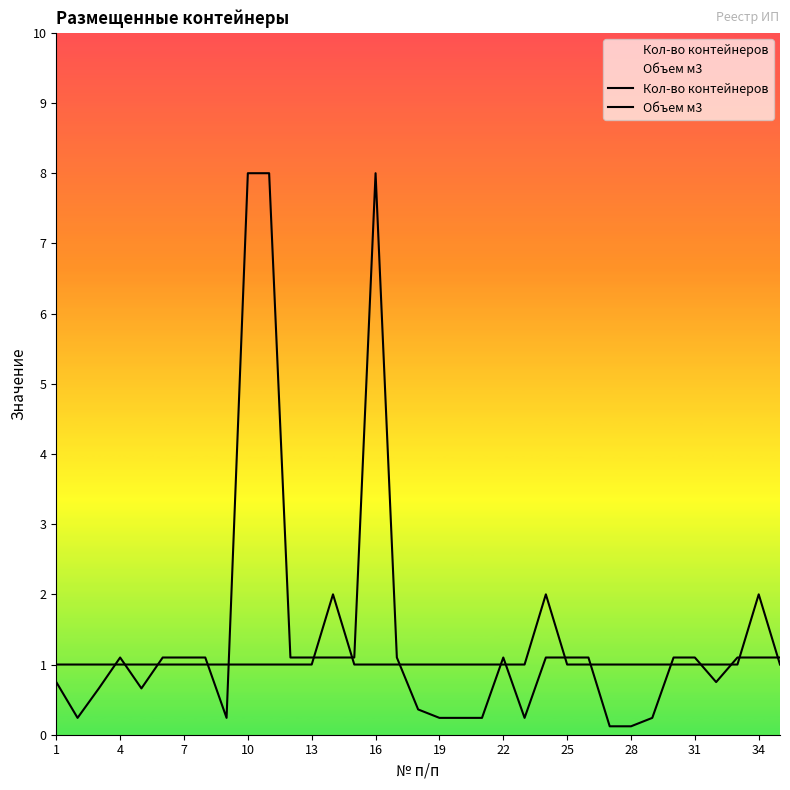

What is the highest value of the Кол-во контейнеров series?

2.0